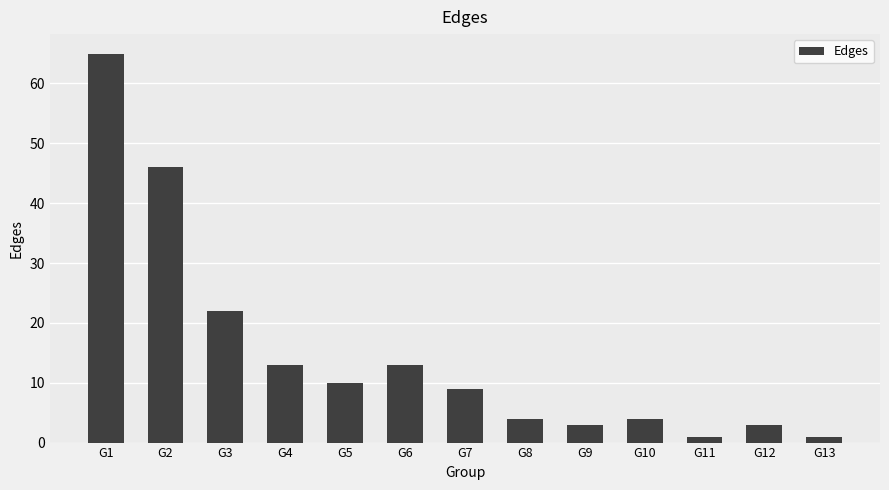

What is the ratio of the value at G4 to the value at G3?

0.6